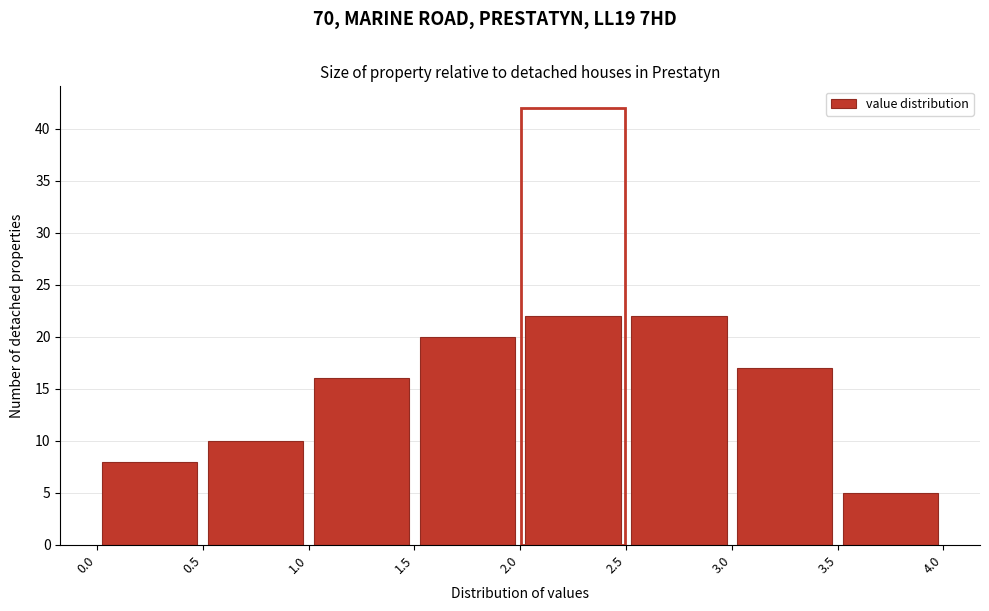

Reading left to right, transcribe this chart: for each bar, give the range it covers on the x-axis and its height. The values are not printed on the chart, so give them approximately, as read against the axis.

0.0 to 0.5: 8
0.5 to 1.0: 10
1.0 to 1.5: 16
1.5 to 2.0: 20
2.0 to 2.5: 22
2.5 to 3.0: 22
3.0 to 3.5: 17
3.5 to 4.0: 5